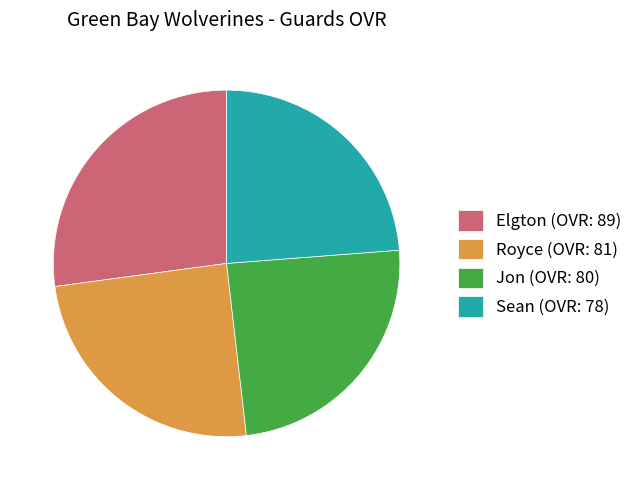

Combined, do Sean (OVR: 78) and Royce (OVR: 81) account for over 50%?

No